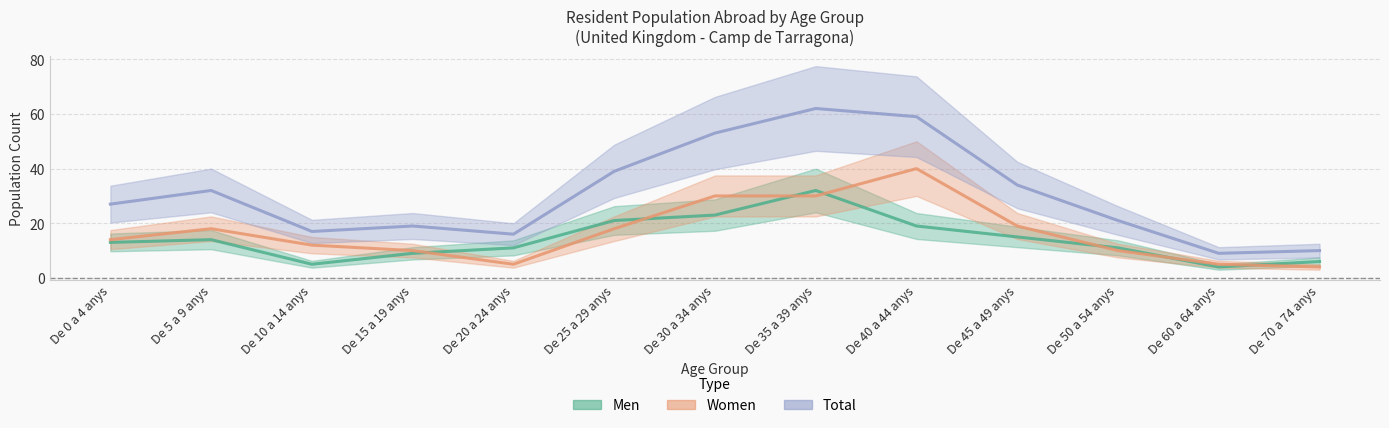

How many interior local peaks does the Men series have?

2